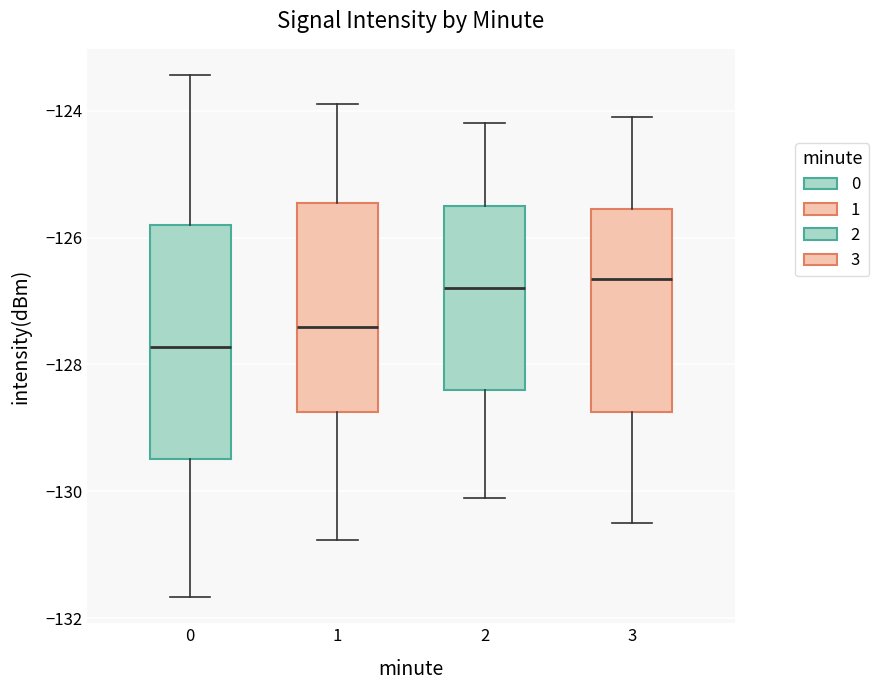

Reading left to right, transcribe this box plot: for each box, give where its median line is, the range the box spans, and where its two whiskers end, as read against the y-axis. The values are not printed on the chart, so give them approximately, as read against the axis.

0: median -127.8, box -129.4 to -125.8, whiskers -131.6 to -123.4
1: median -127.4, box -128.8 to -125.4, whiskers -130.8 to -123.8
2: median -126.8, box -128.4 to -125.4, whiskers -130.0 to -124.2
3: median -126.6, box -128.8 to -125.6, whiskers -130.4 to -124.0